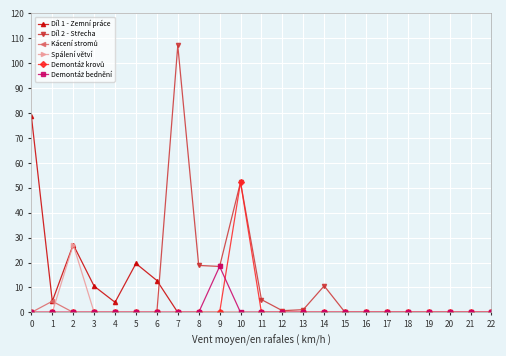

What is the total value across all series at 14?

10.6